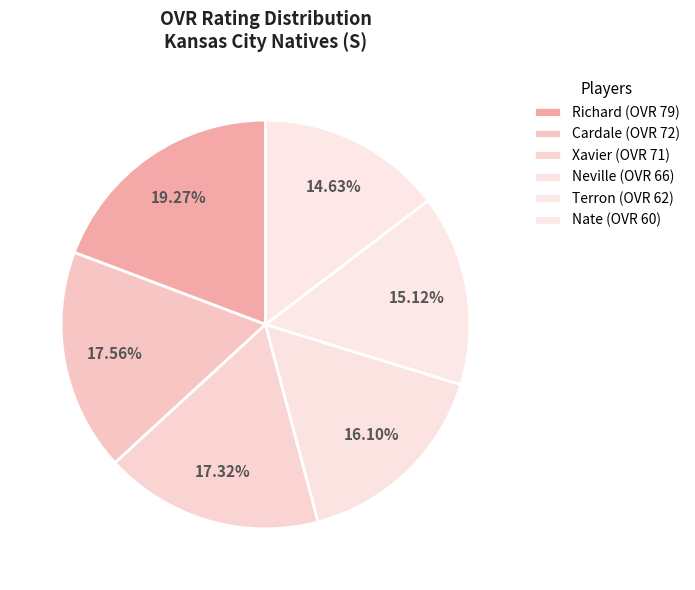

How many slices are in this pie chart?

6